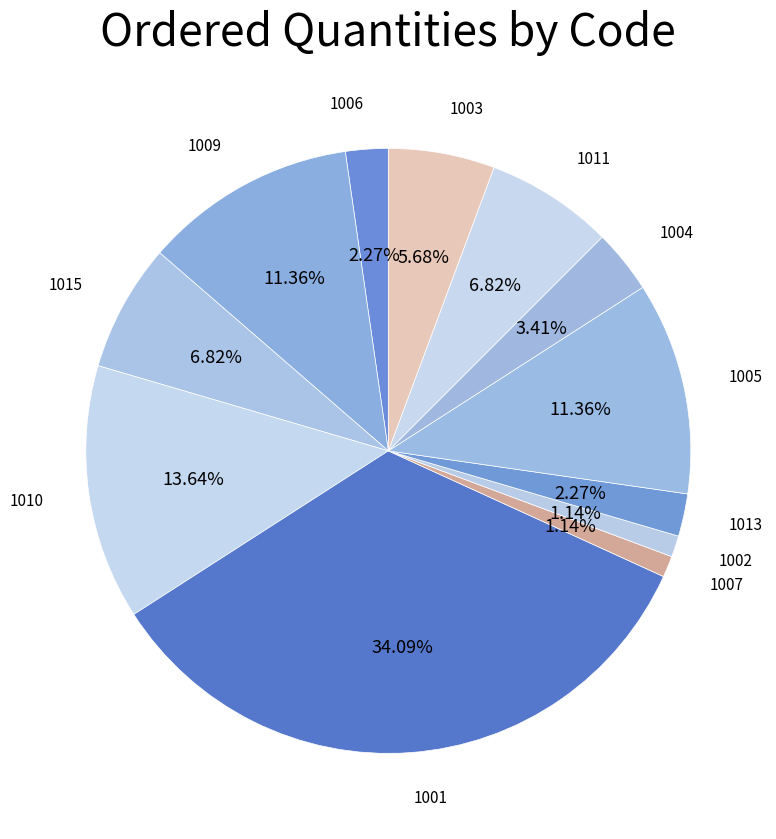

Is there a majority slice in this chart?

No